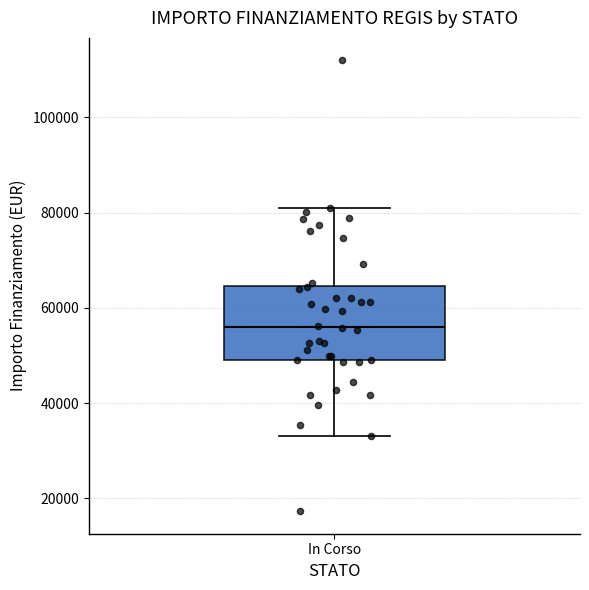

Transcribe this box plot: give where the median line is, the range the box spans, and where the two whiskers end, as read against the y-axis. The values are not printed on the chart, so give them approximately, as read against the axis.

median 56000, box 50000 to 64000, whiskers 32000 to 80000